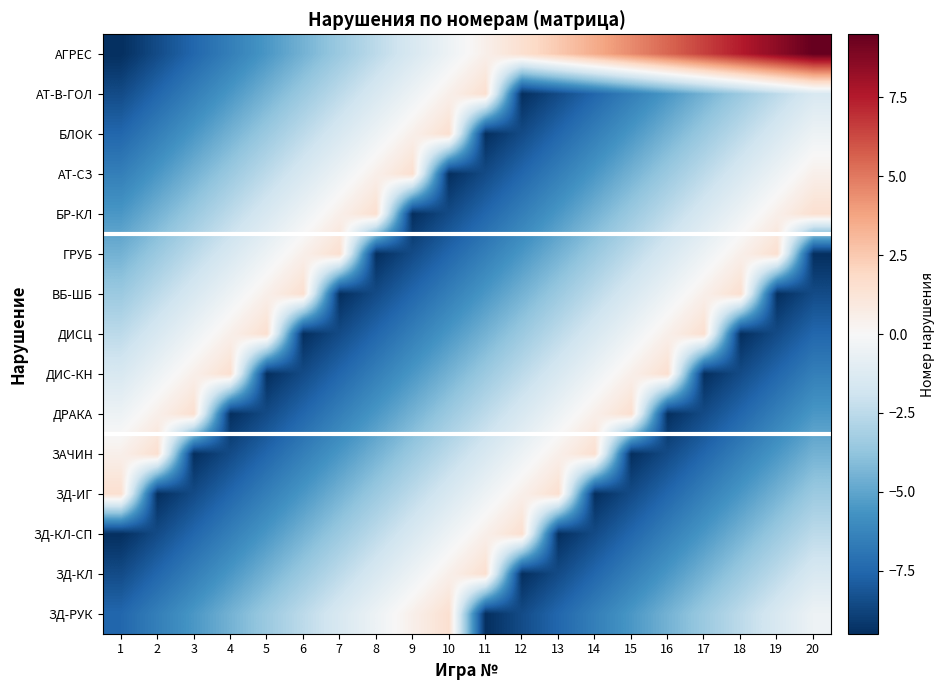

How many data points does each series have?

20